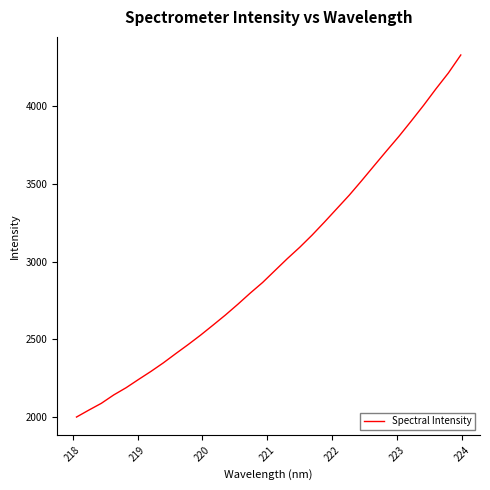

What is the difference between the maximum and minimum values?

2324.1